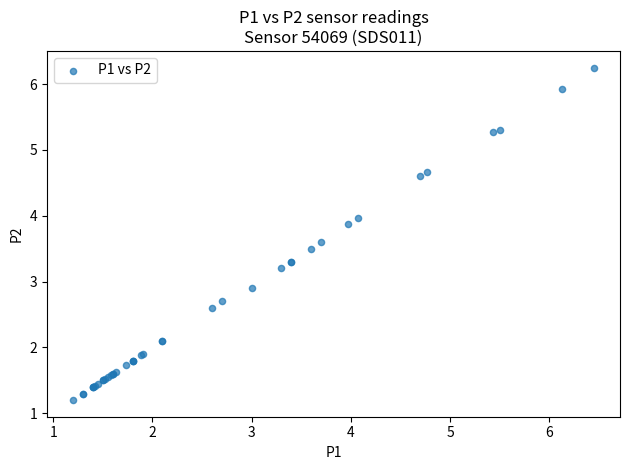

What Y value in the scatter plot is closest to 3?

2.9